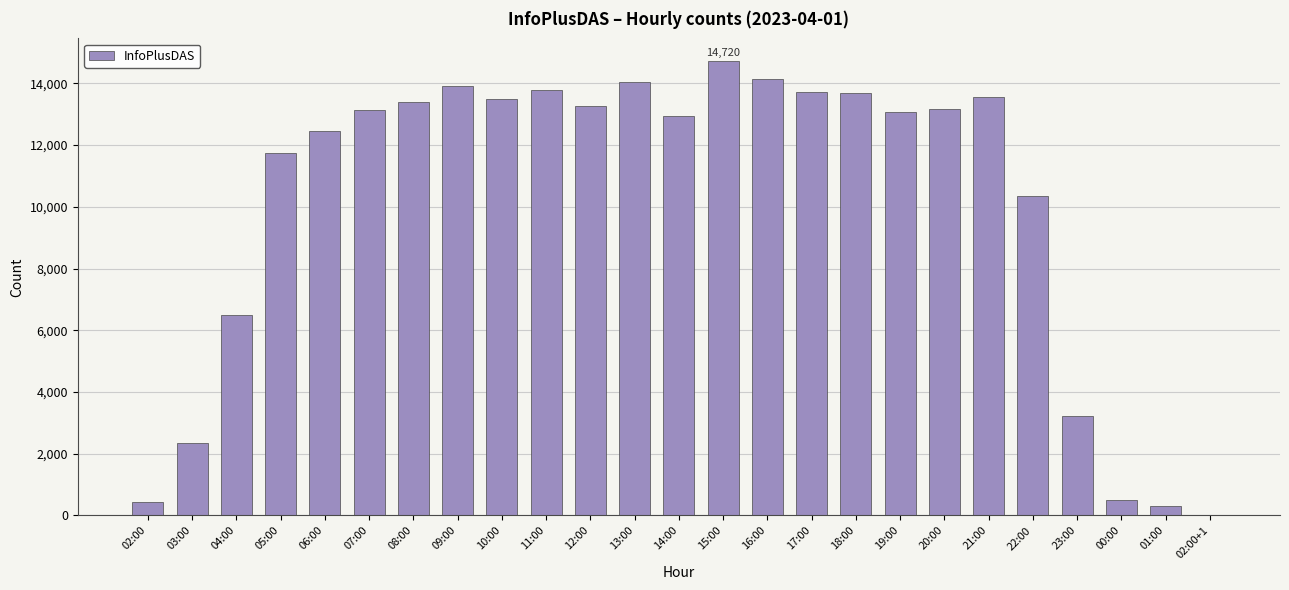

What is the sum of all values?

251917